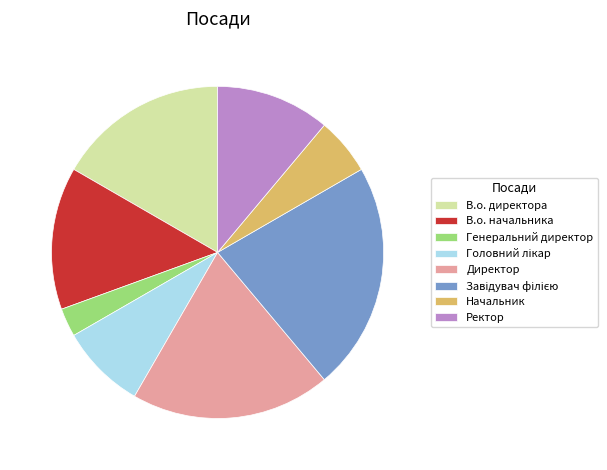

Do Начальник and В.о. начальника together represent more than half of the pie?

No